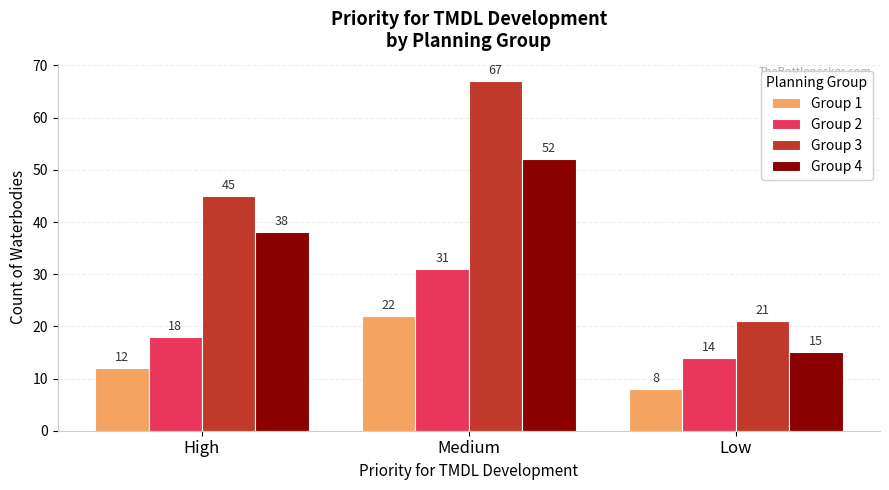

Which label corresponds to the smallest value in the chart?

Low